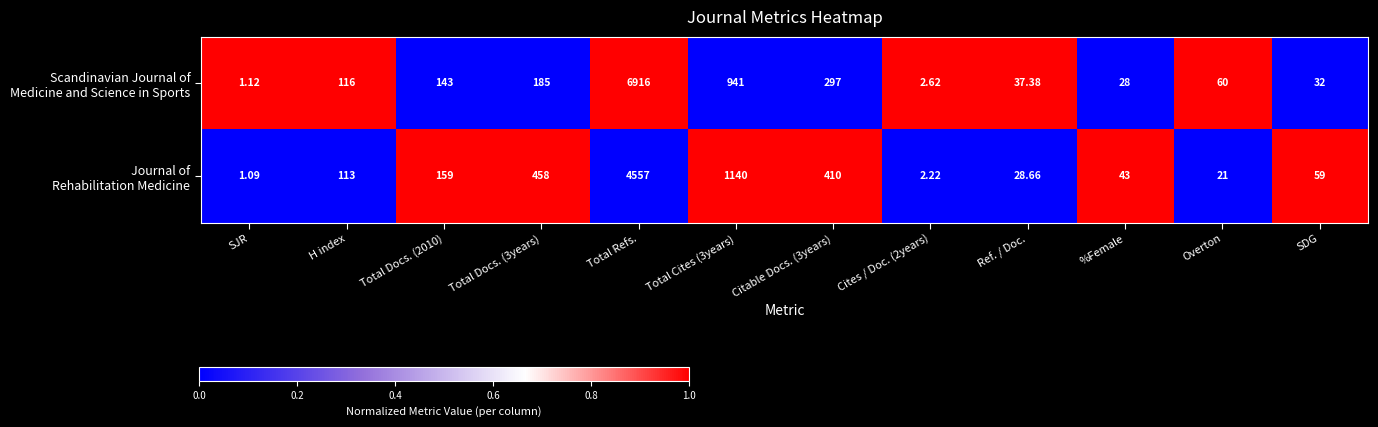

At which category is the sum across all series the highest?

Total Refs.